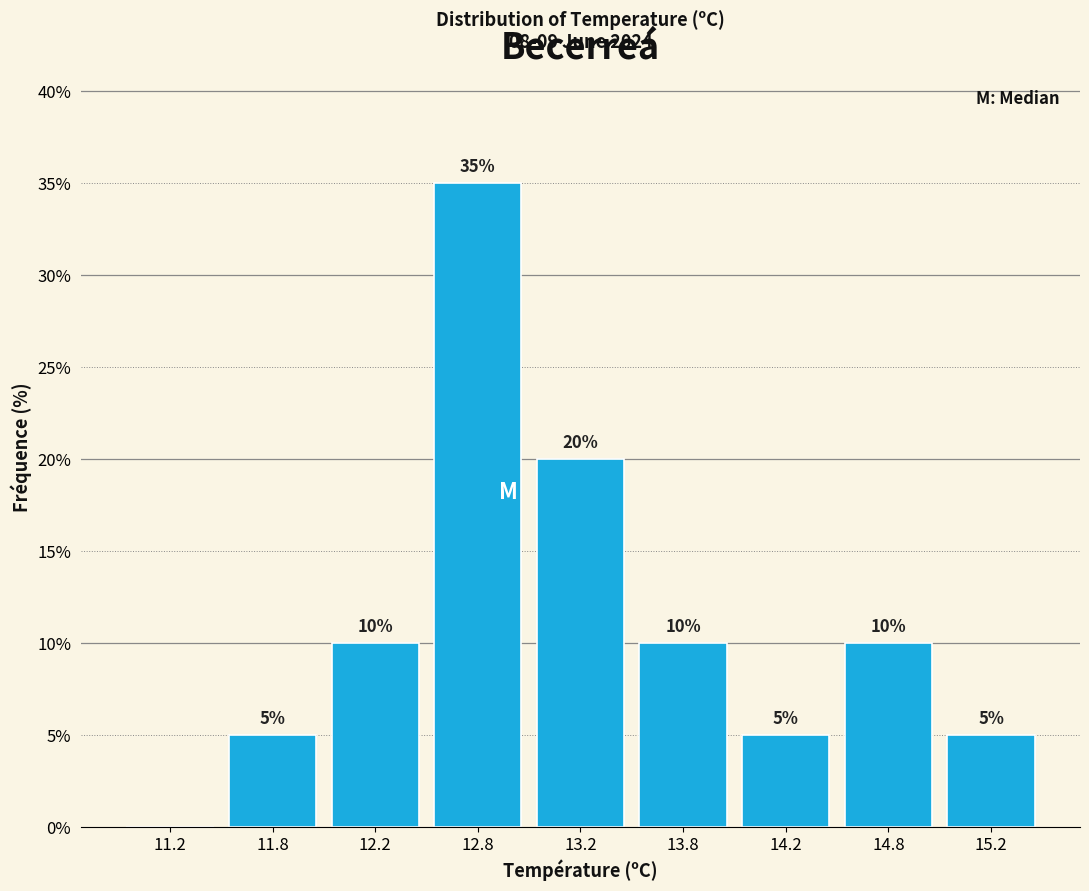

Reading left to right, transcribe all the data shown in this chart.

11.2=0	11.8=5	12.2=10	12.8=35	13.2=20	13.8=10	14.2=5	14.8=10	15.2=5